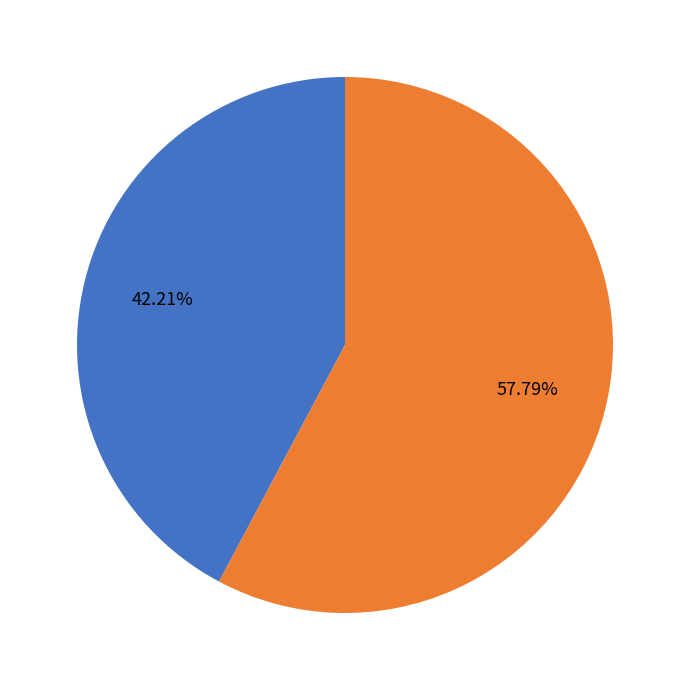

To the nearest percent, what is the average slice percentage?

50%